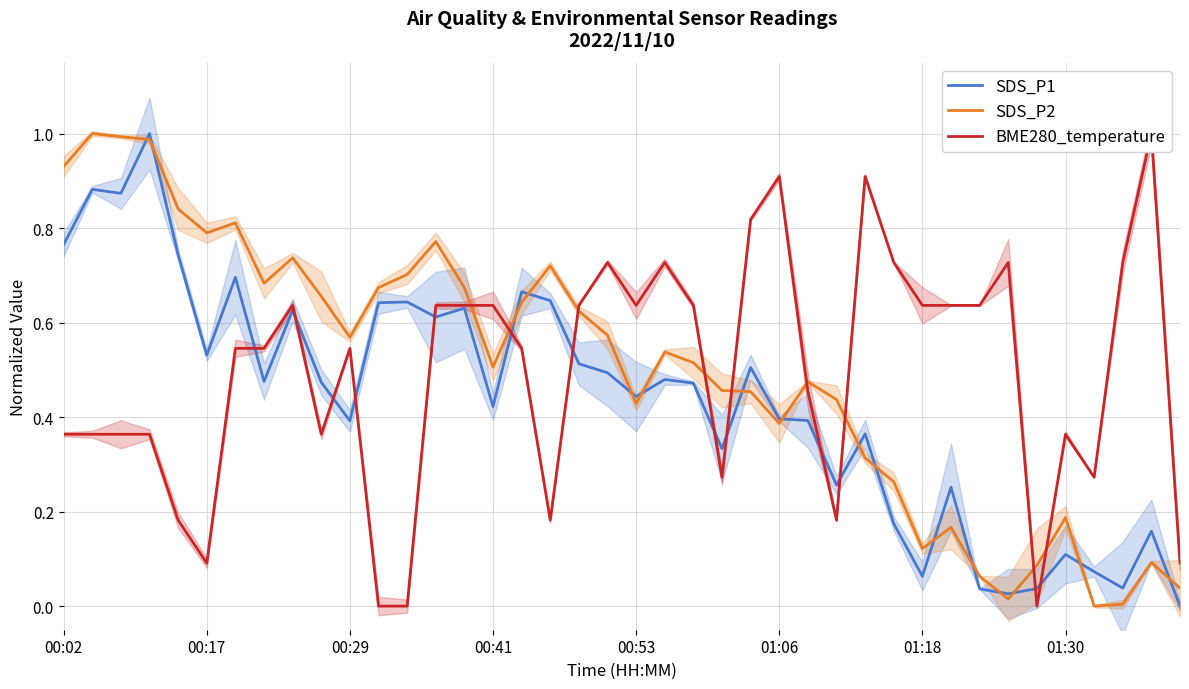

What is the difference between the second highest and second lowest values in the BME280_temperature series?

0.9